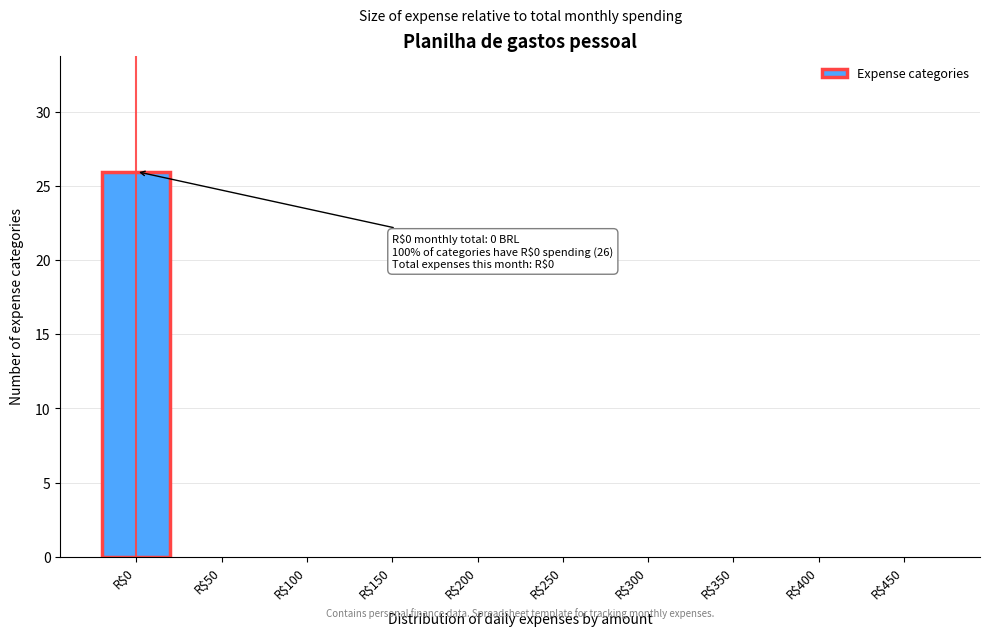

The chart shows a value of 14 at R$50. True or false?

False